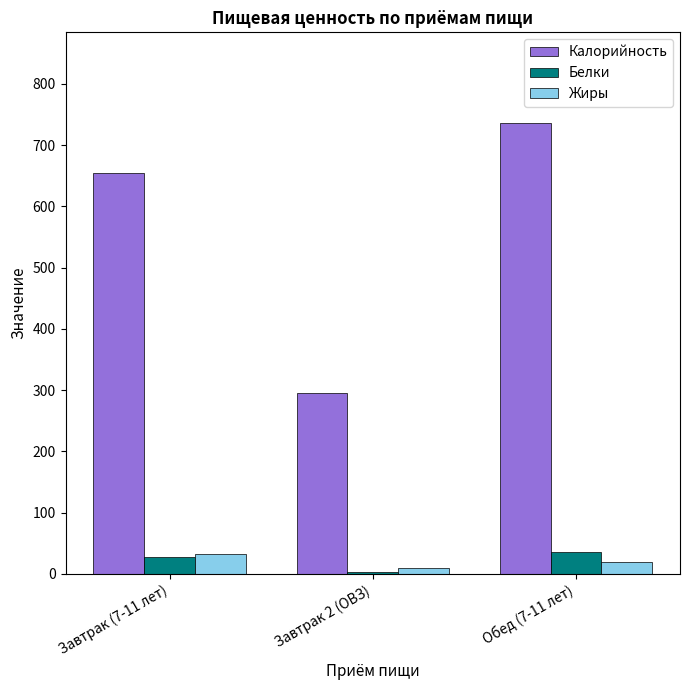

Where does the Калорийность series first go above 654?

Завтрак (7-11 лет)